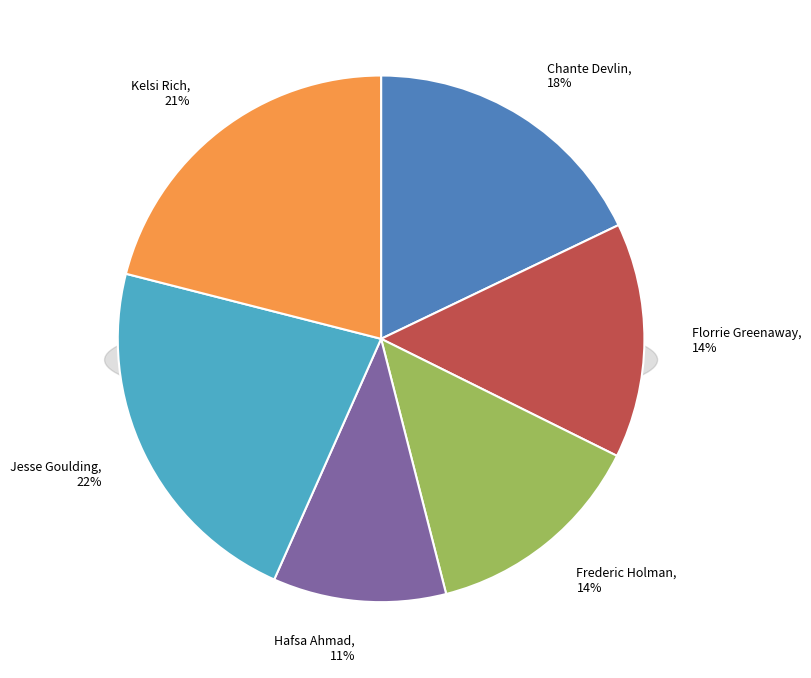

Is there any slice that represents more than half of the pie?

No